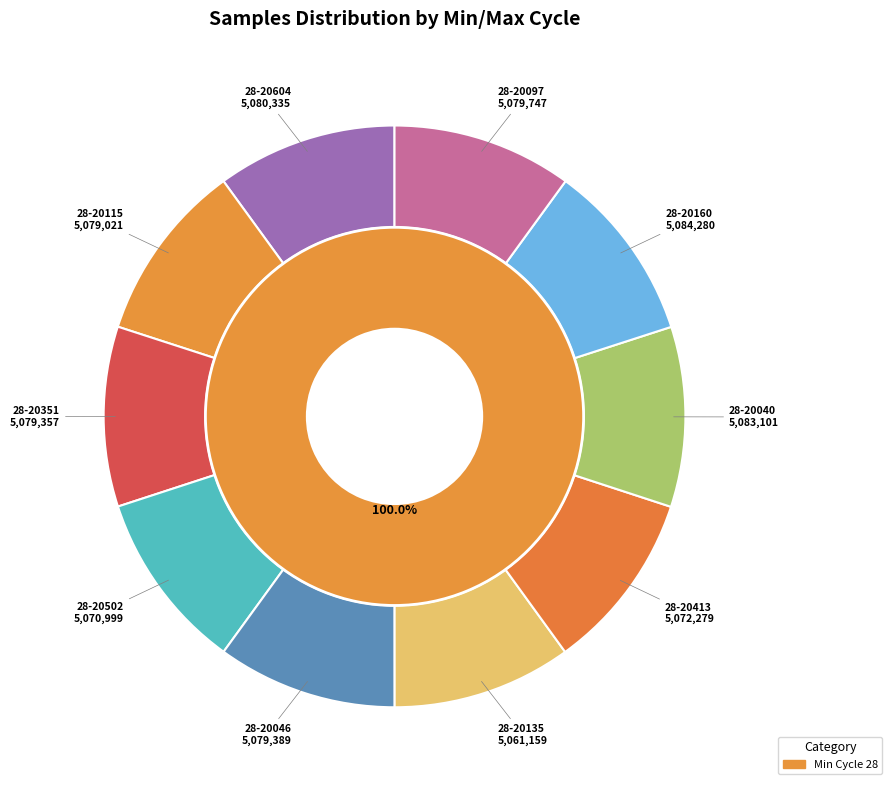

Is 28-20160 the majority of the pie?

No